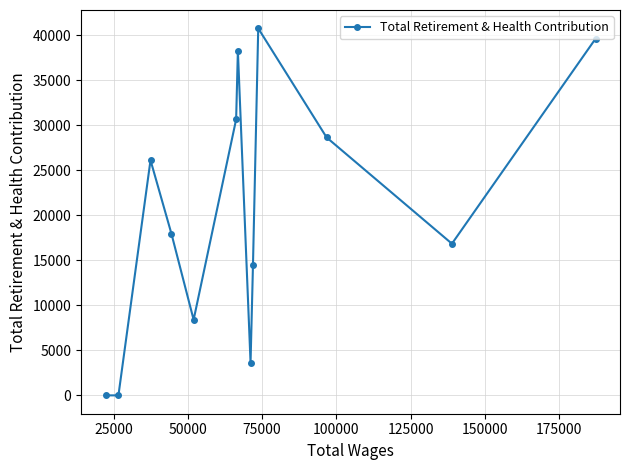

What is the maximum value shown in the chart?

40761